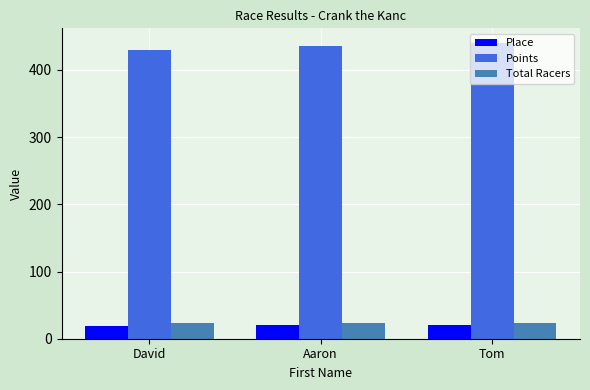

What is the approximate value of Total Racers at David?

24